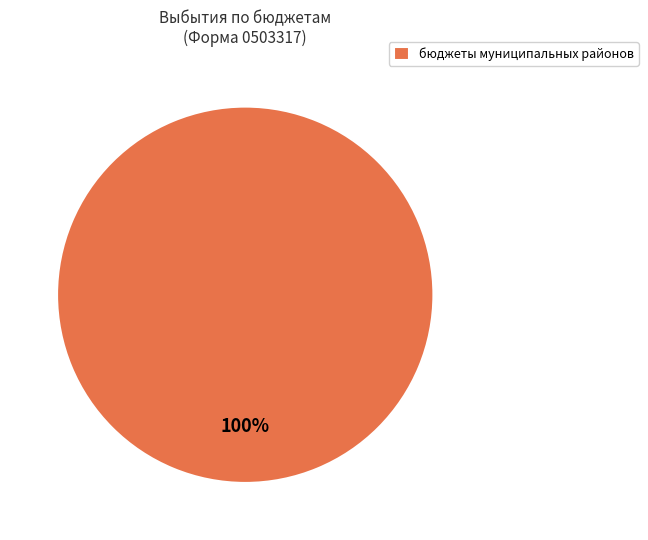

Rank the categories by value from highest to lowest.

бюджеты муниципальных районов